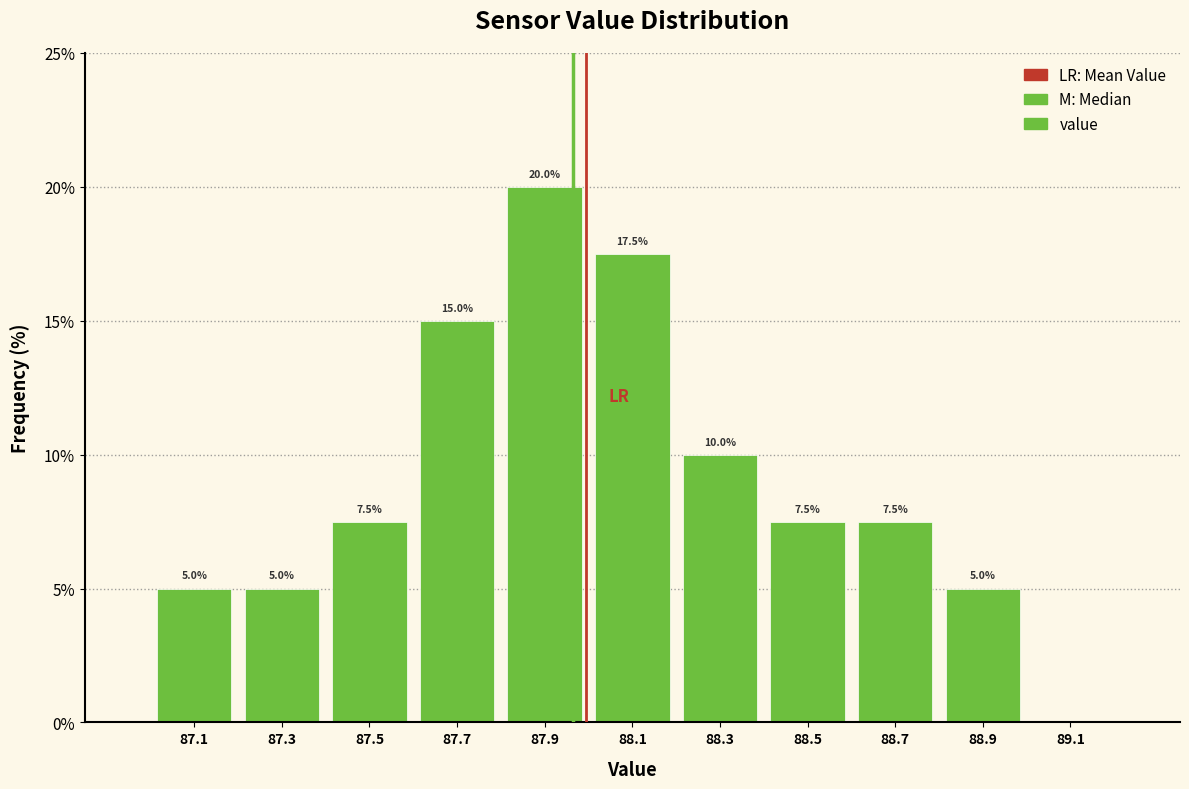

Which range on the x-axis has the tallest bar?

87.8 to 88.0